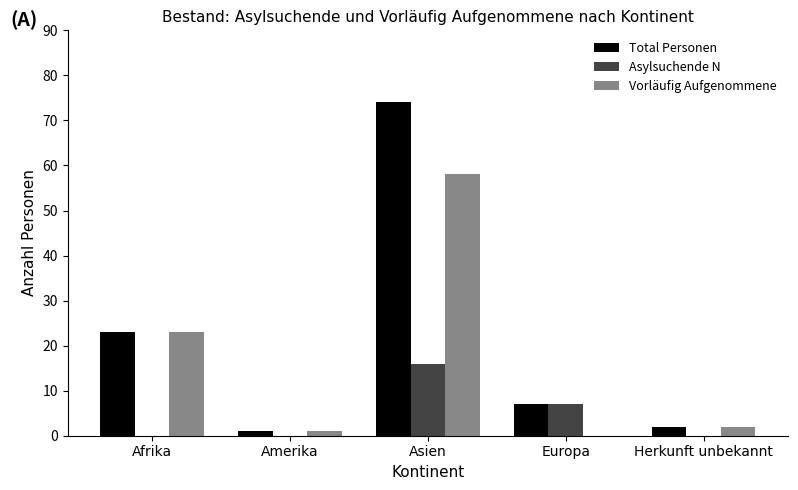

Between Asien and Europa, which series saw the biggest shift?

Total Personen